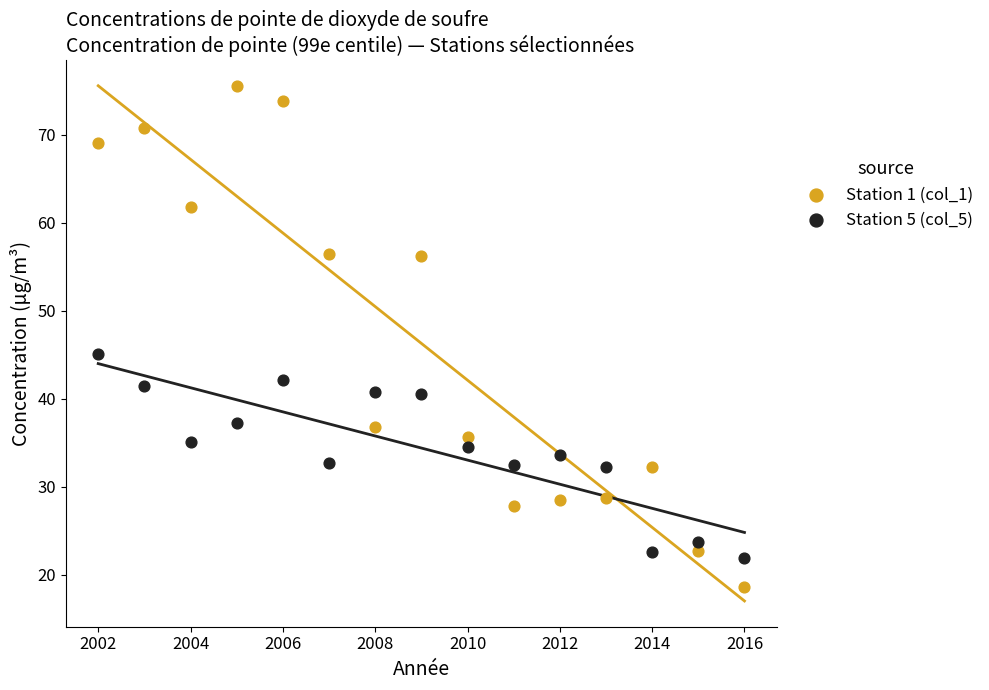

Across all data points, what is the range of X values (max minus min)?

14.0